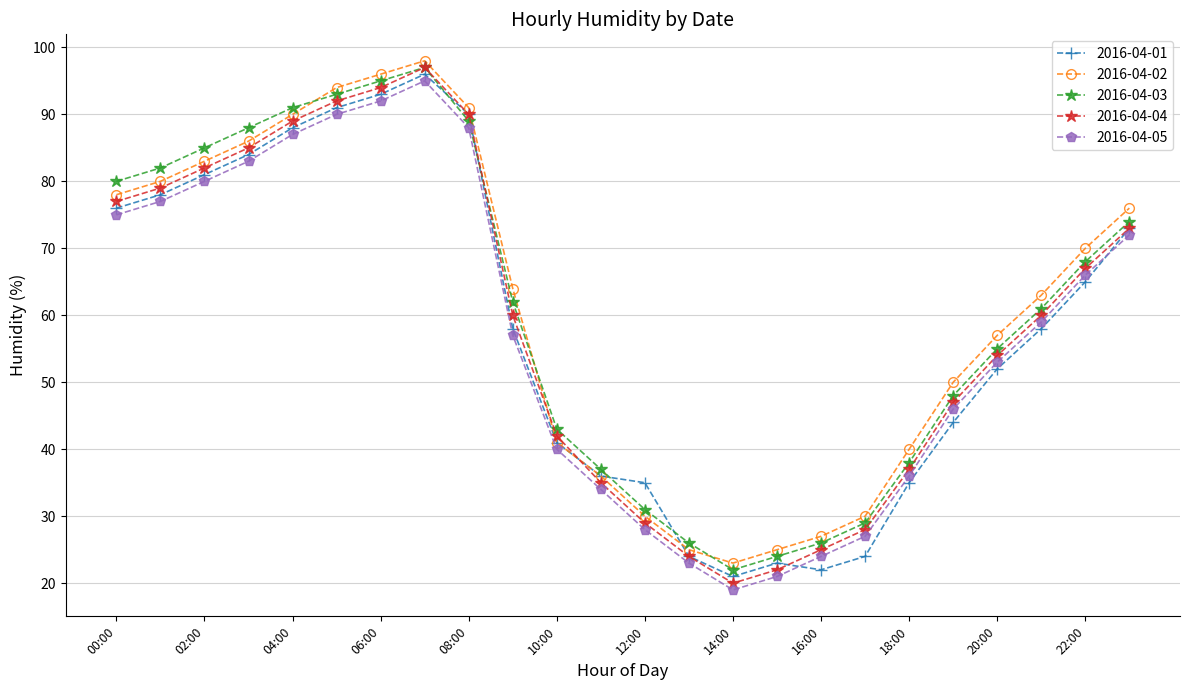

What is the value of the 2016-04-05 point at the 3rd from the left?

80